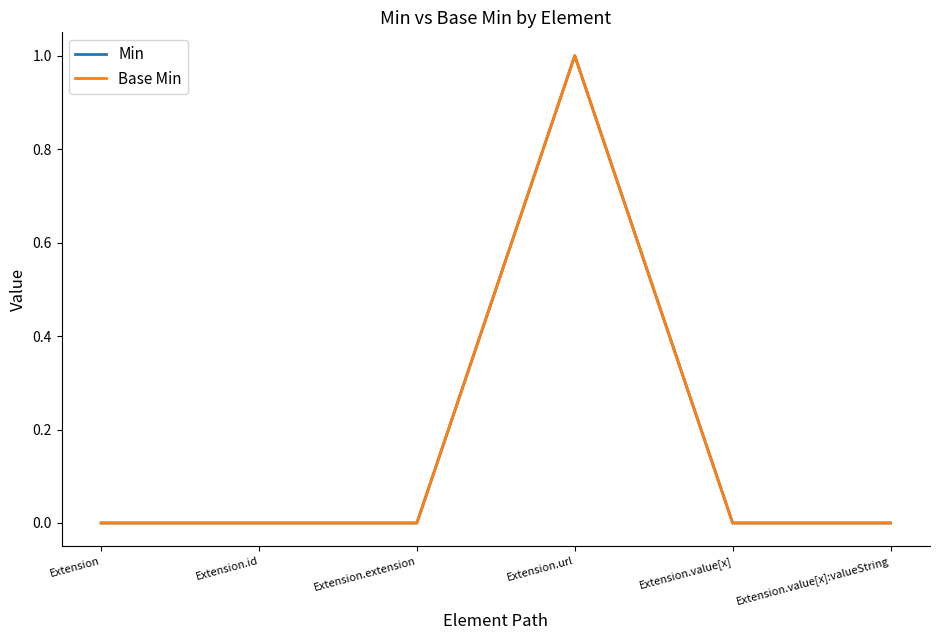

Does the chart have visible grid lines?

No